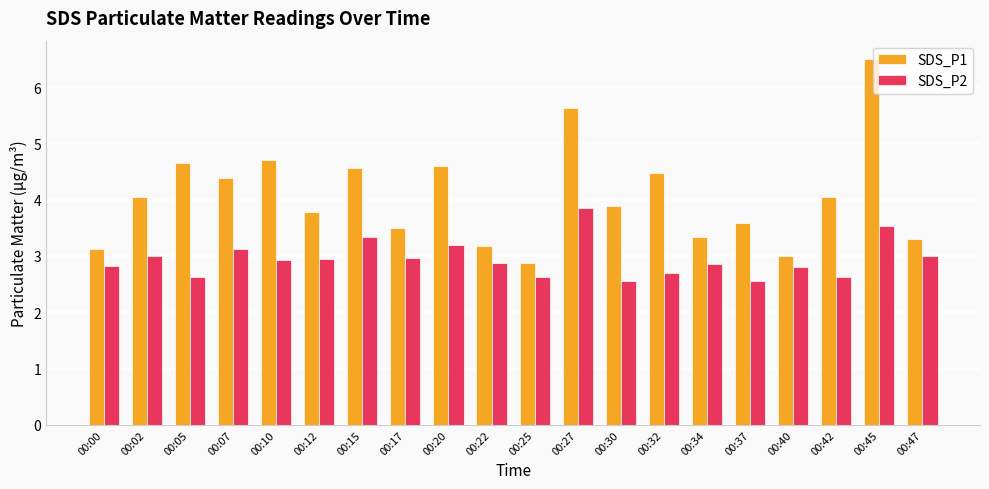

What is the difference between the highest and lowest values at 00:00?

0.3